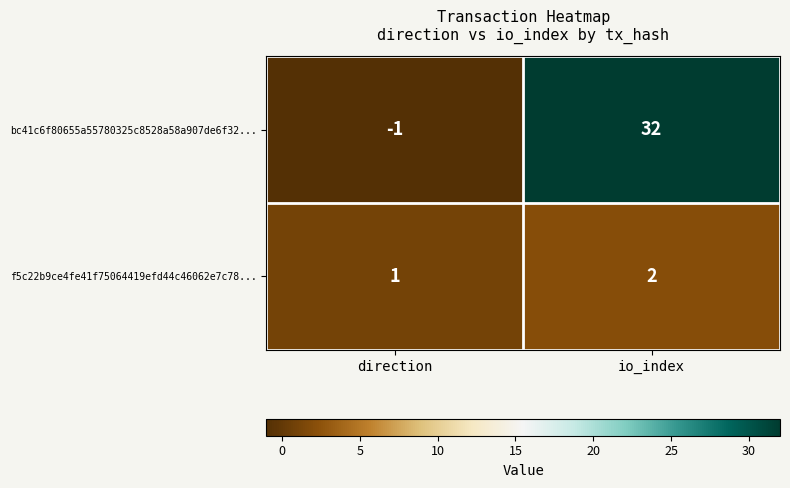

Reading left to right, what are all the values shown in this chart?

bc41c6f80655a55780325c8528a58a907de6f32...: -1	32
f5c22b9ce4fe41f75064419efd44c46062e7c78...: 1	2